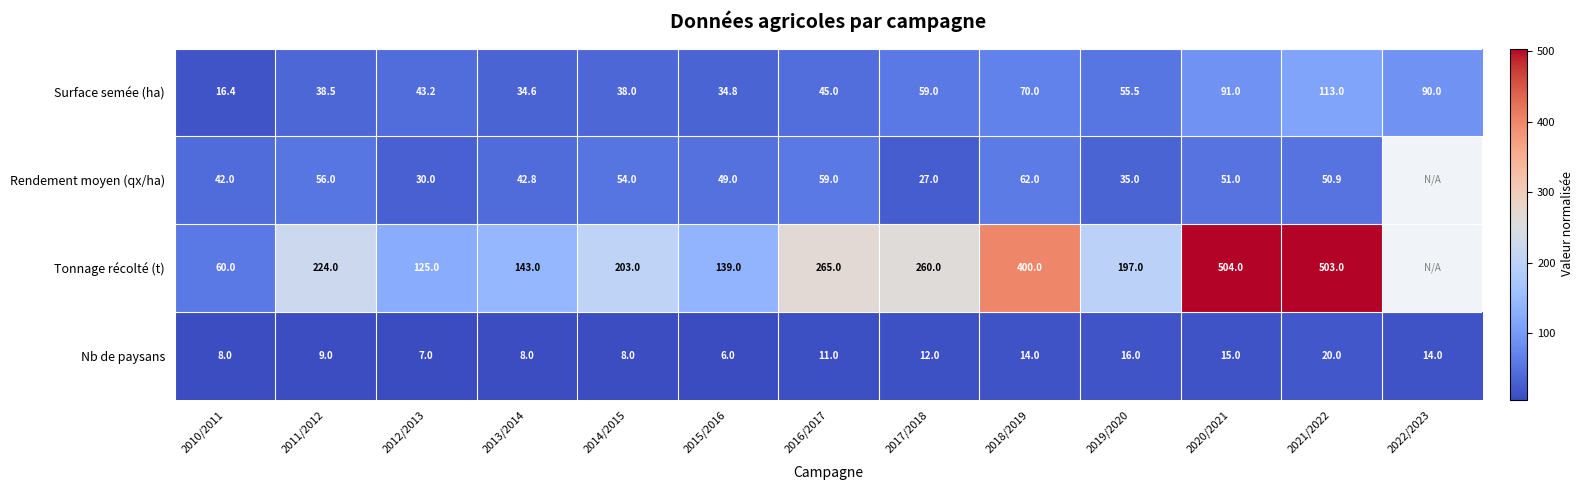

What value does the Surface semée (ha) series have at 2010/2011?

16.4